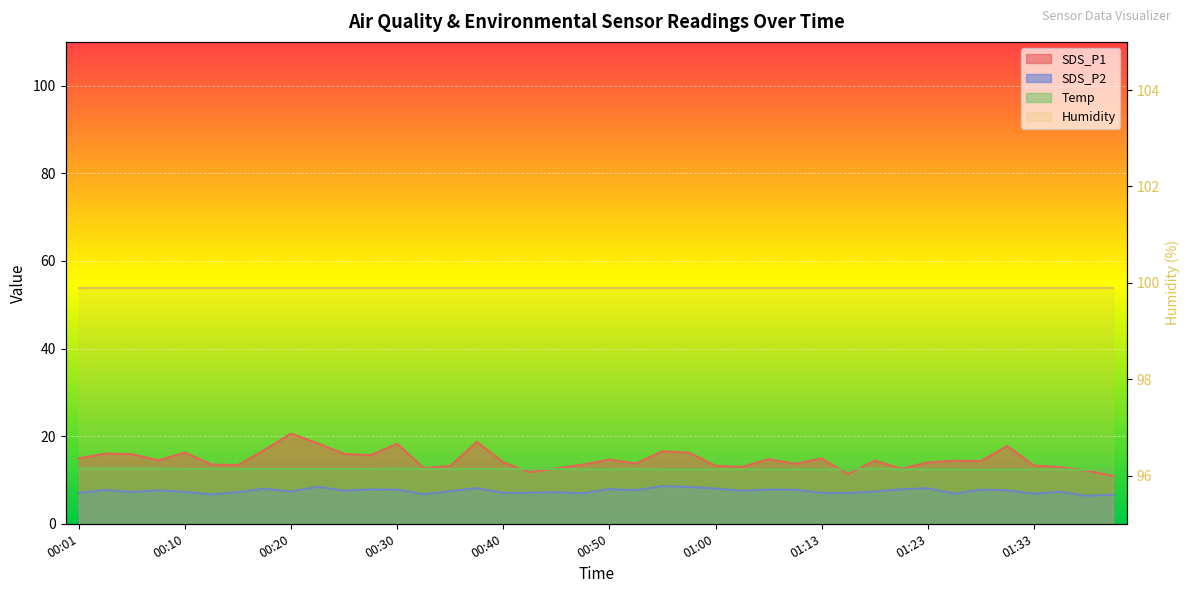

Where do Temp and SDS_P1 first cross each other?

00:40 and 00:42